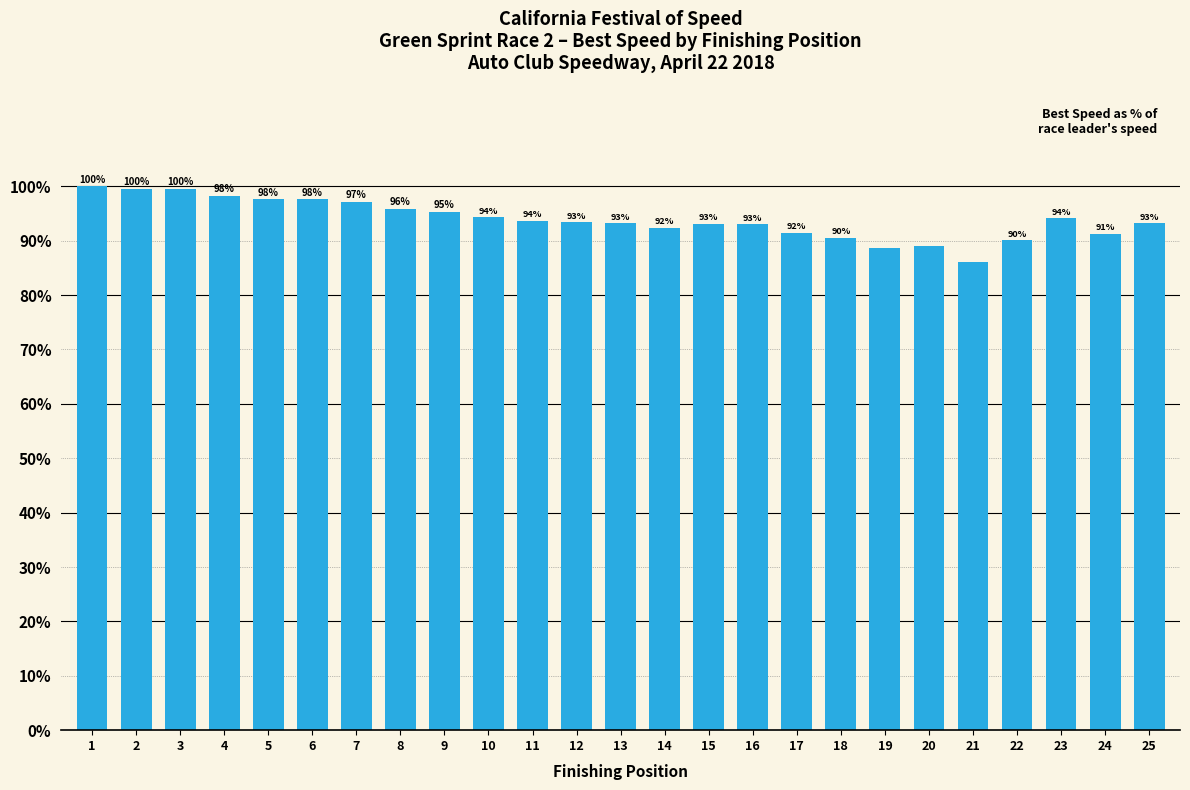

The value at 20 is 89.0. True or false?

True